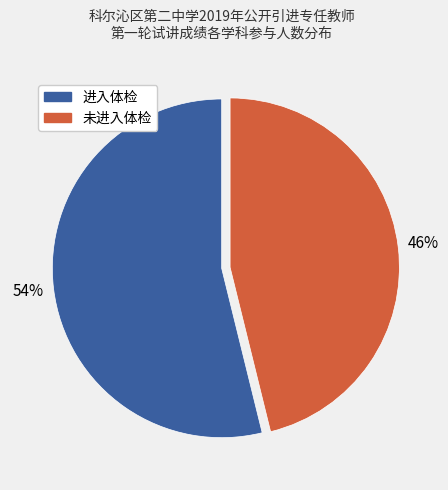

Does any single category account for the majority?

Yes